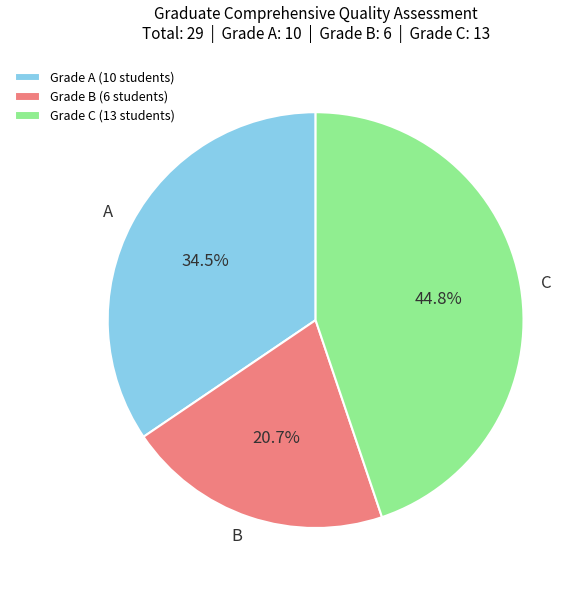

How many slices are in this pie chart?

3